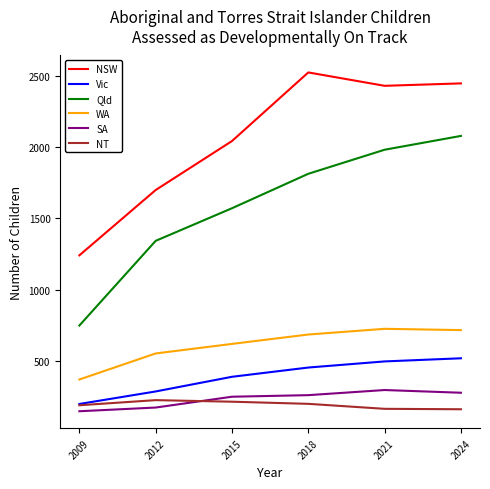

Between 2015 and 2018, which series saw the biggest shift?

NSW